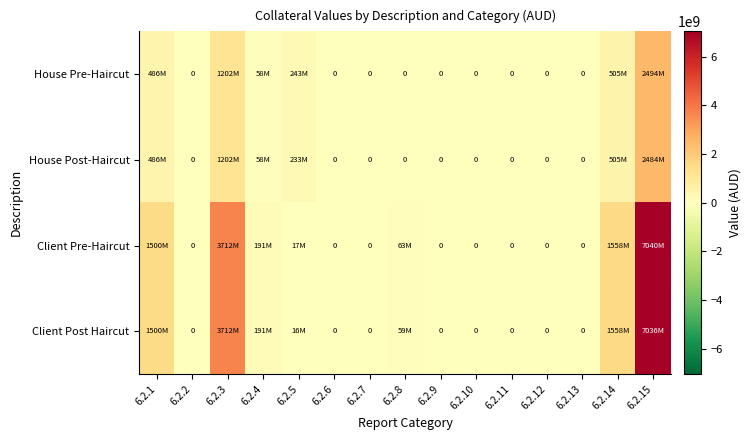

What is the sum of all House Post-Haircut values?

4968153174